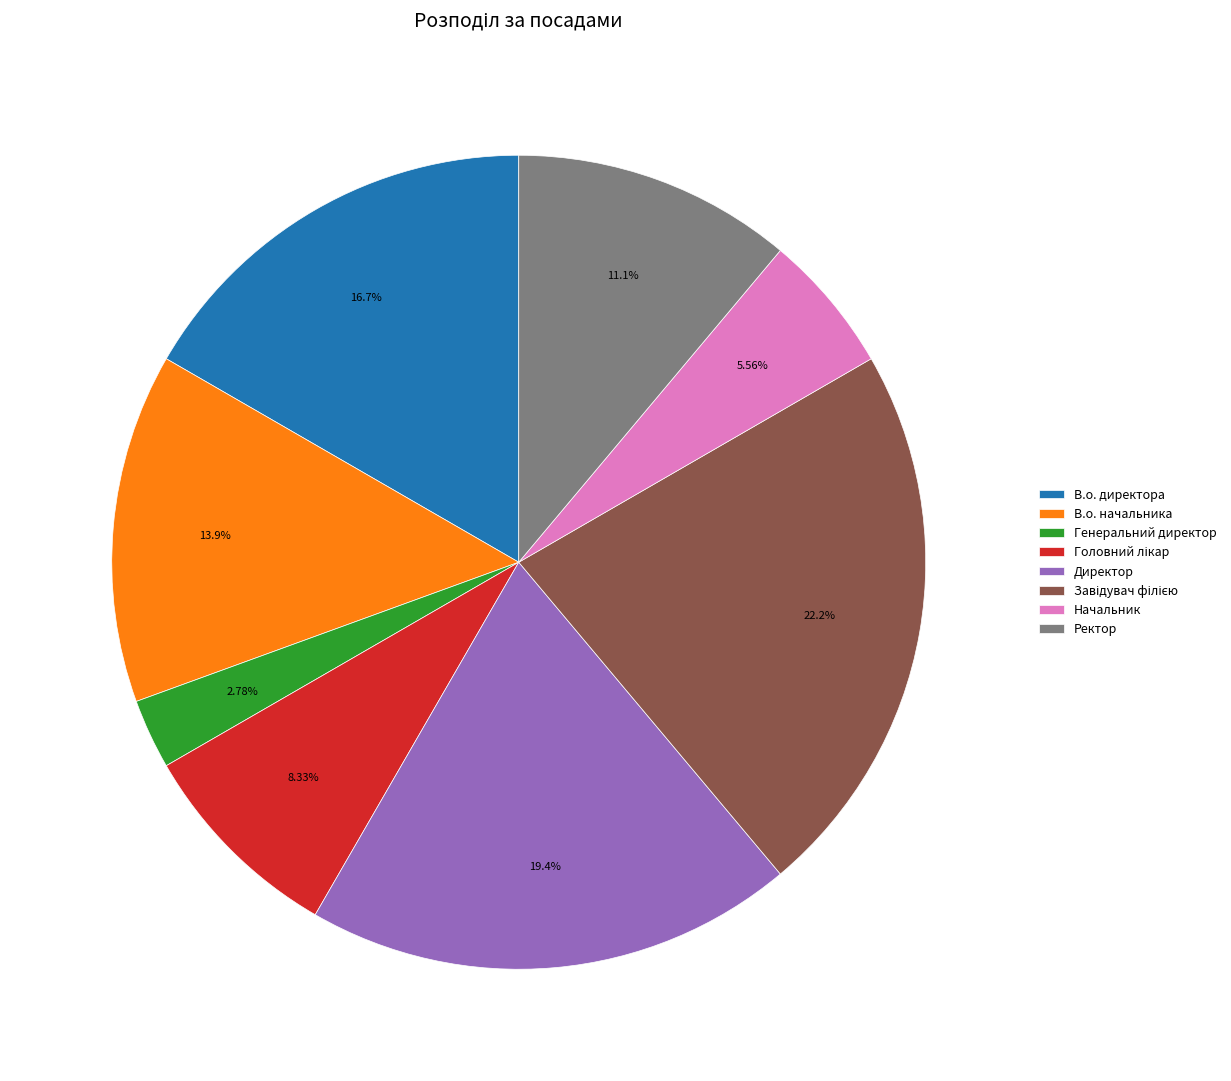

What is the smallest slice in the pie chart?

Генеральний директор